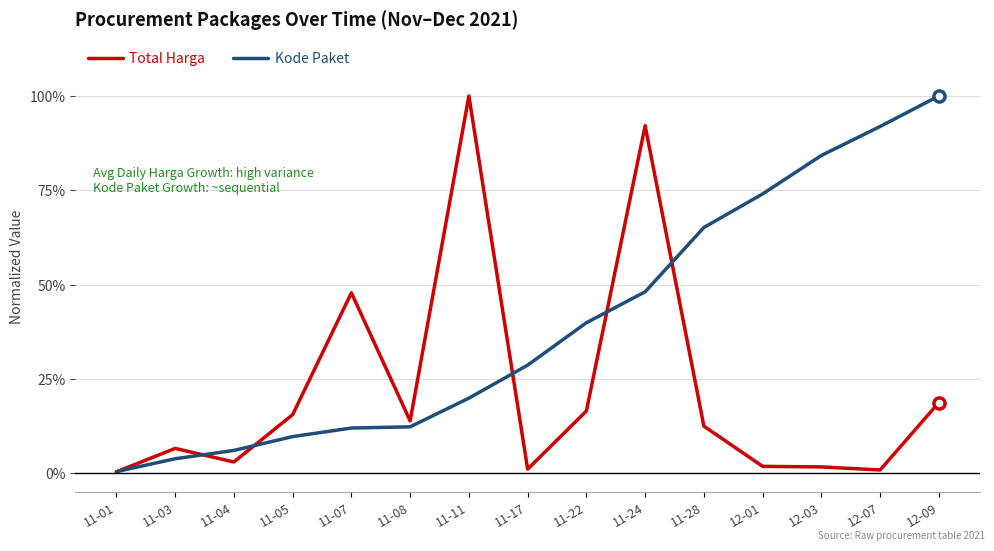

The Kode Paket series shows 23.2 at 12-03. True or false?

False